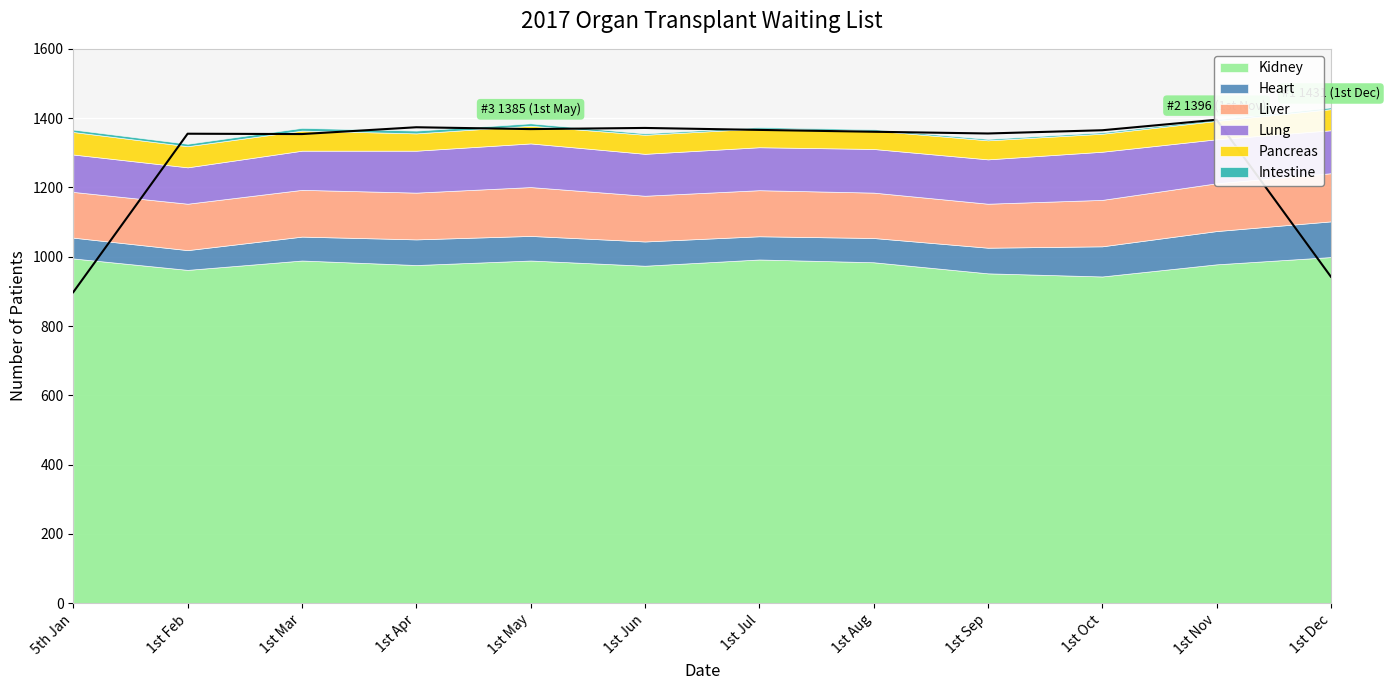

What is the change in value from 1st Apr to 1st Aug?

-13.0